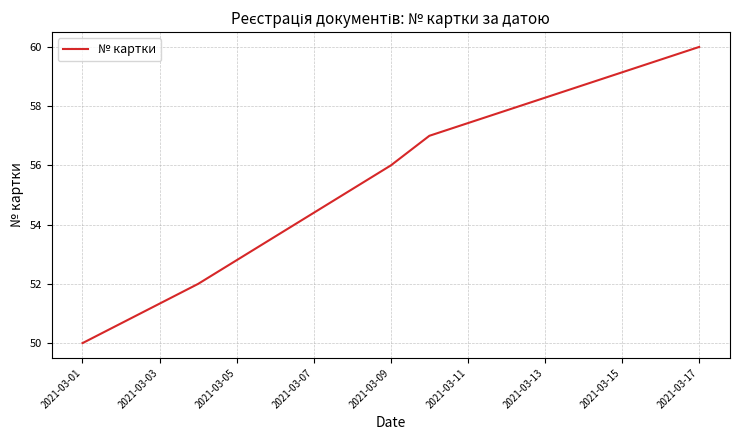

True or false: the data has more than 0 interior local peaks.

False